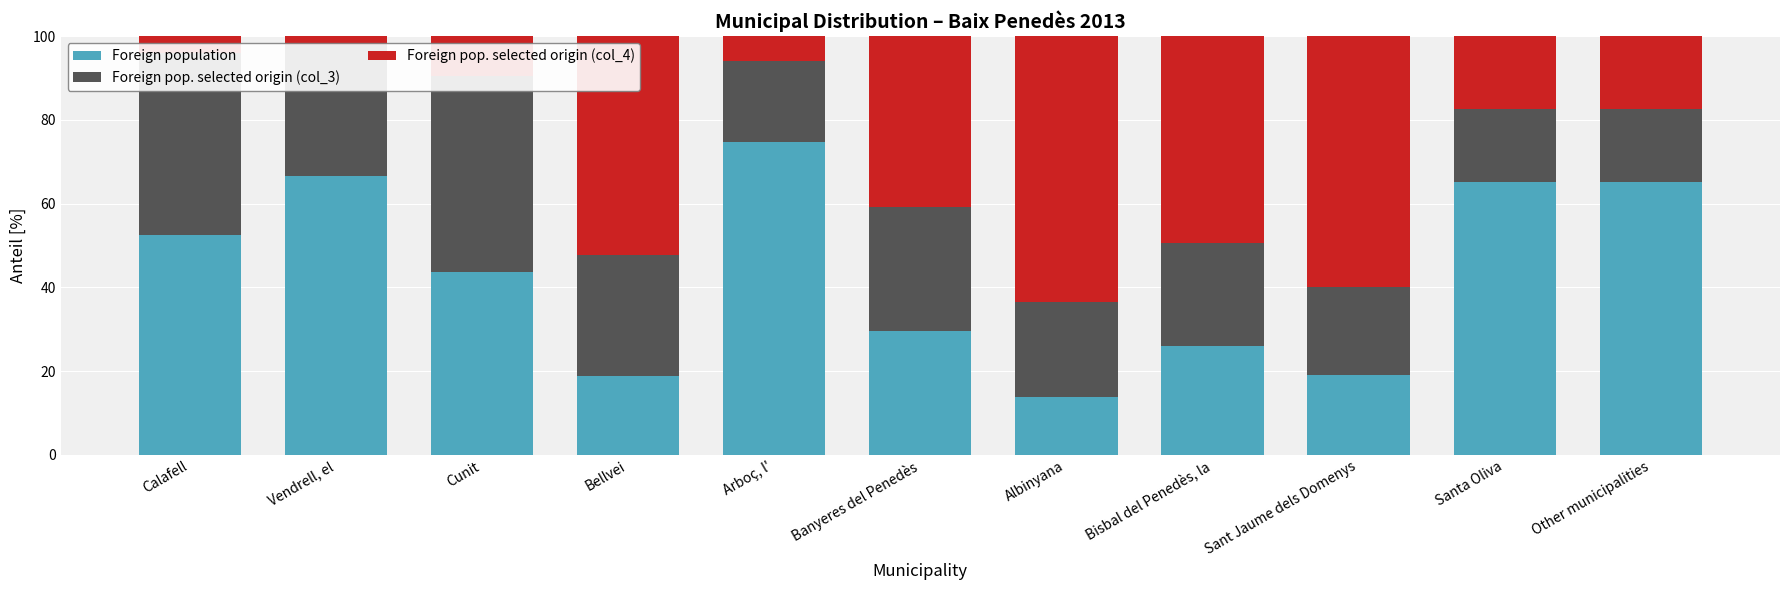

Which series has the widest spread of values?

Foreign pop. selected origin (col_4)